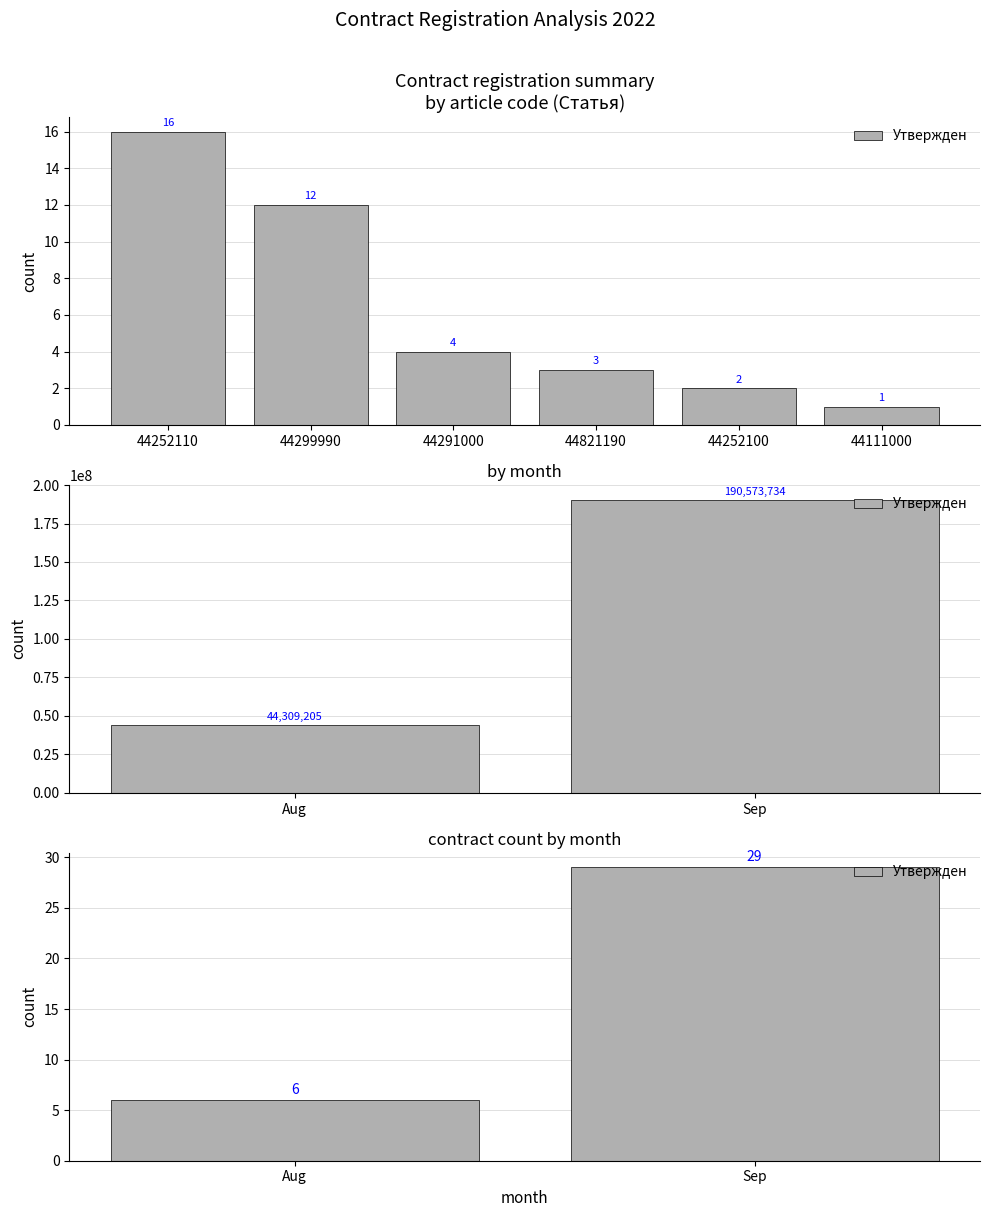

What is the average value?

18